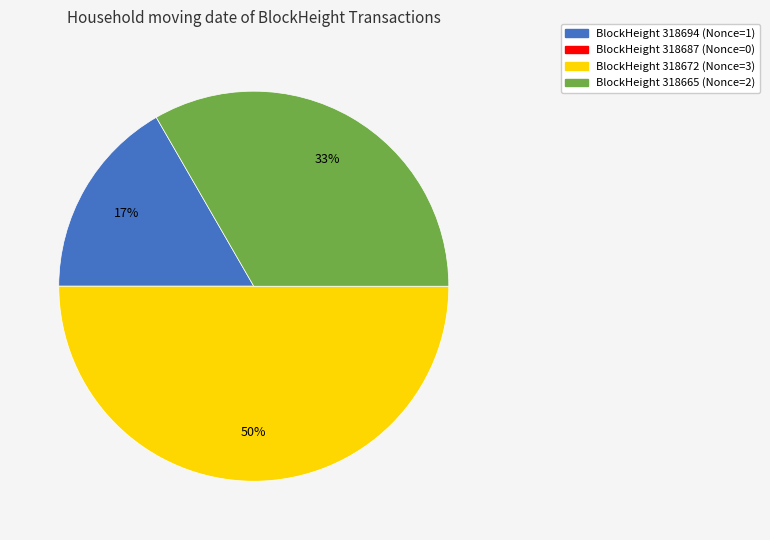

To the nearest percent, what is the difference between the largest and smallest slice percentages?

50%